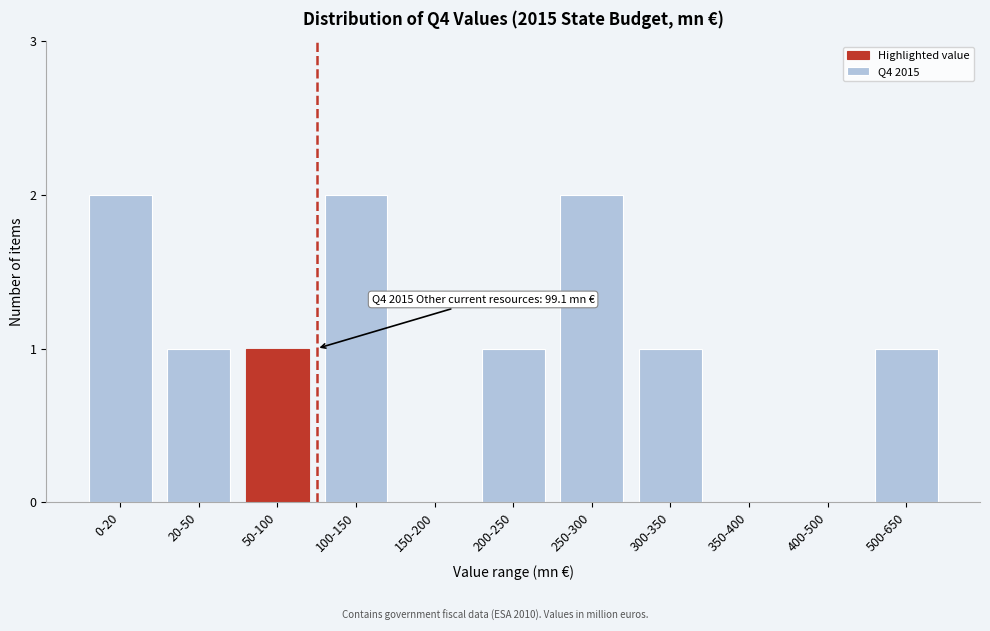

Reading left to right, transcribe all the data shown in this chart.

0-20=2	20-50=1	50-100=1	100-150=2	150-200=0	200-250=1	250-300=2	300-350=1	350-400=0	400-500=0	500-650=1